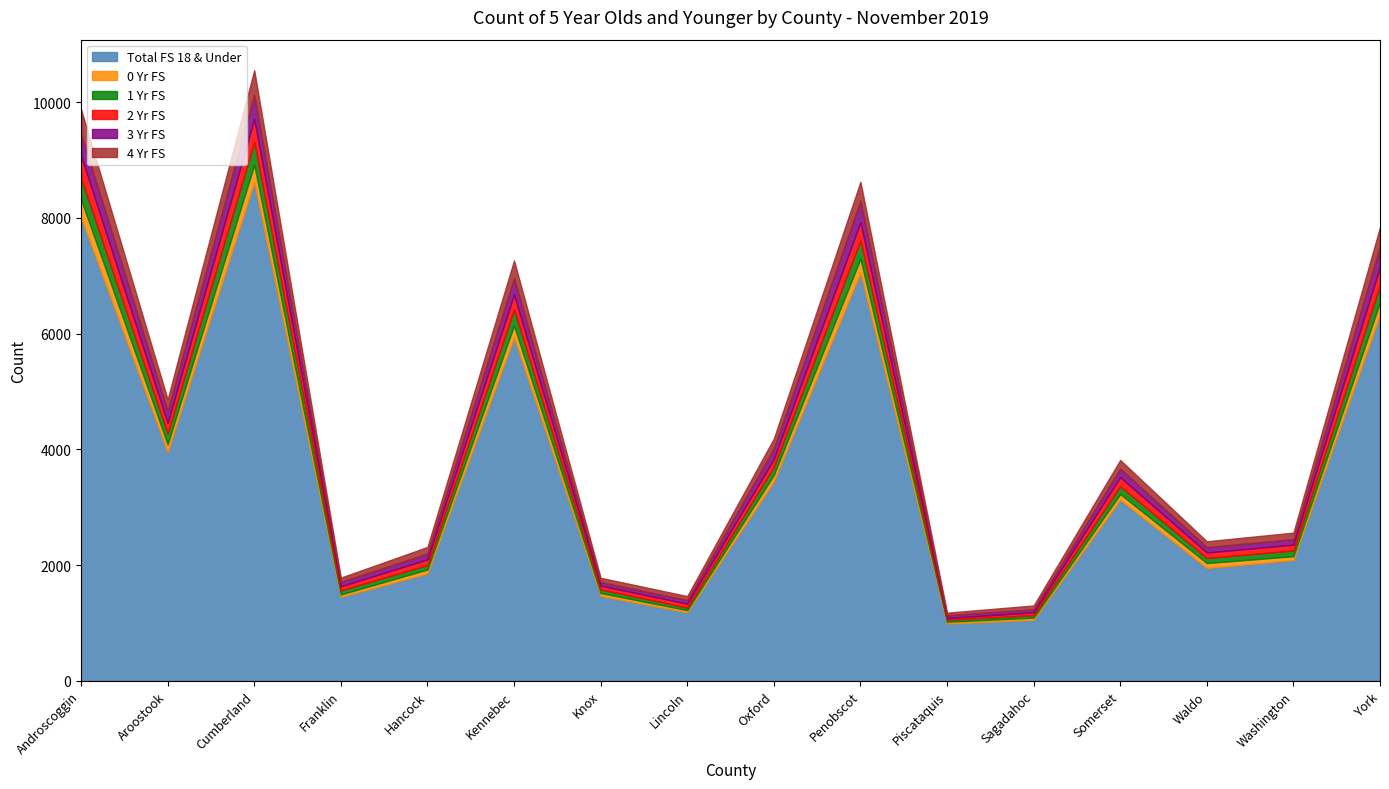

Is the value of 1 Yr FS at Sagadahoc greater than the value of 4 Yr FS at Somerset?

No